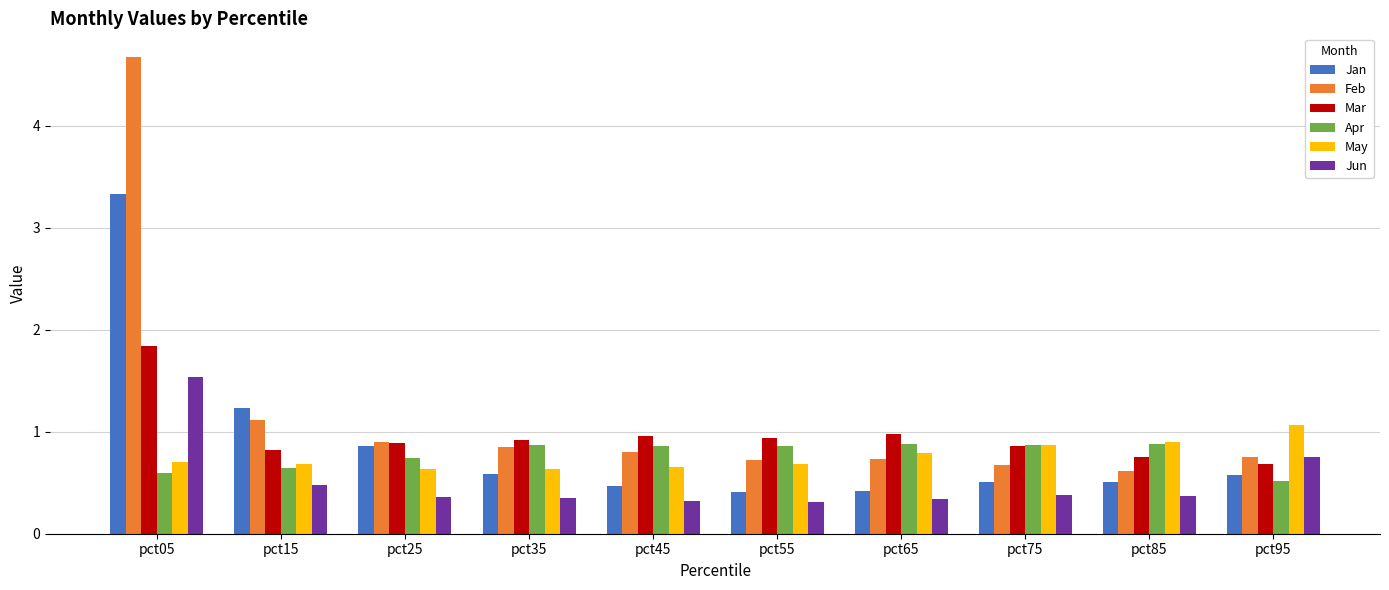

What is the difference between the second highest and minimum values in the Jun series?

0.4